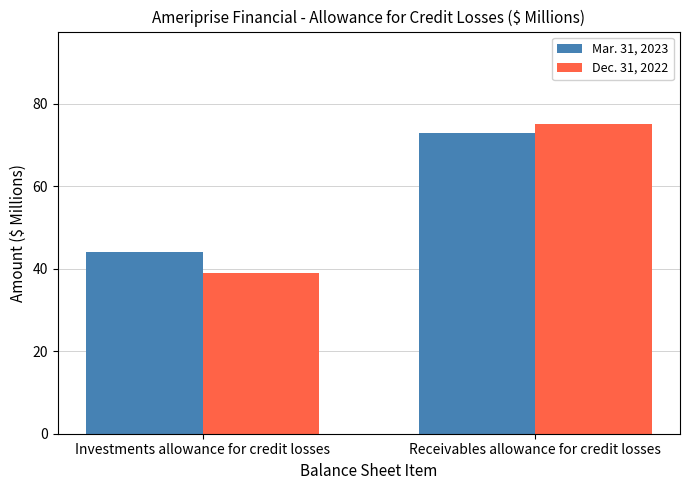

Which category has the lowest value in the Mar. 31, 2023 series?

Investments allowance for credit losses